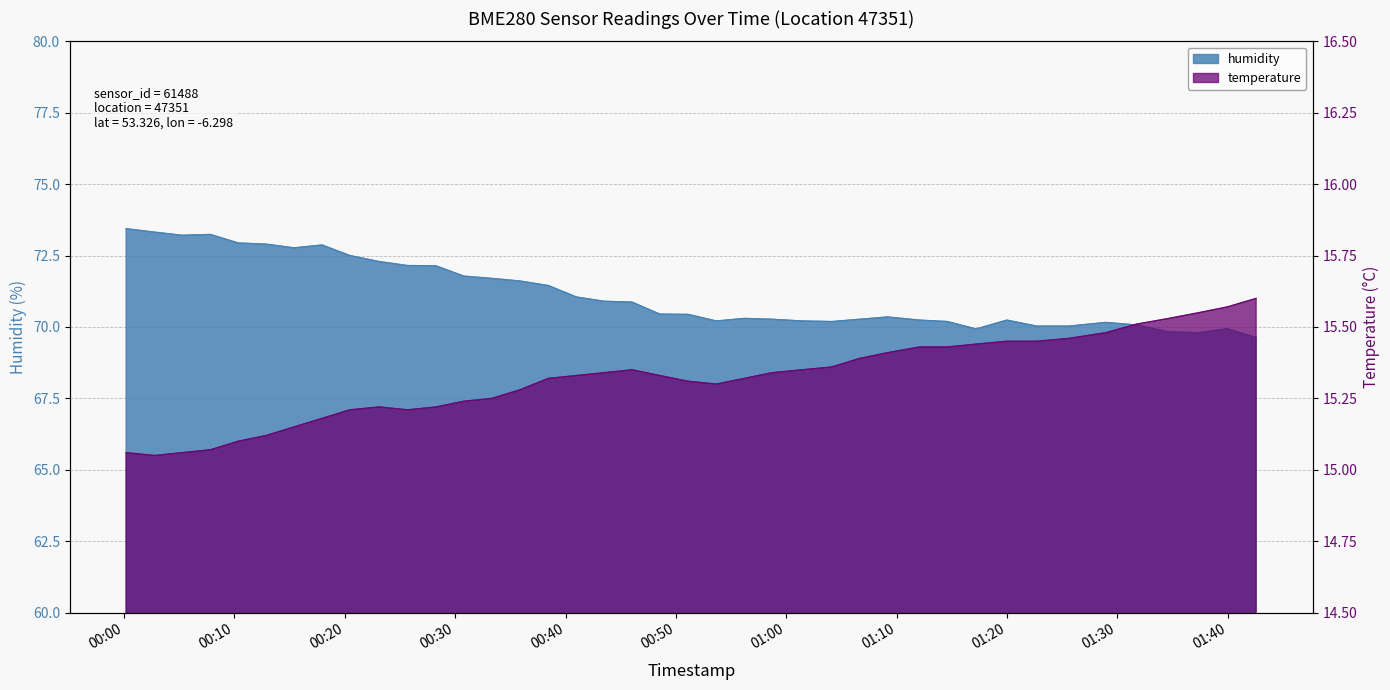

What is the difference between the maximum and minimum values in the temperature series?

0.5